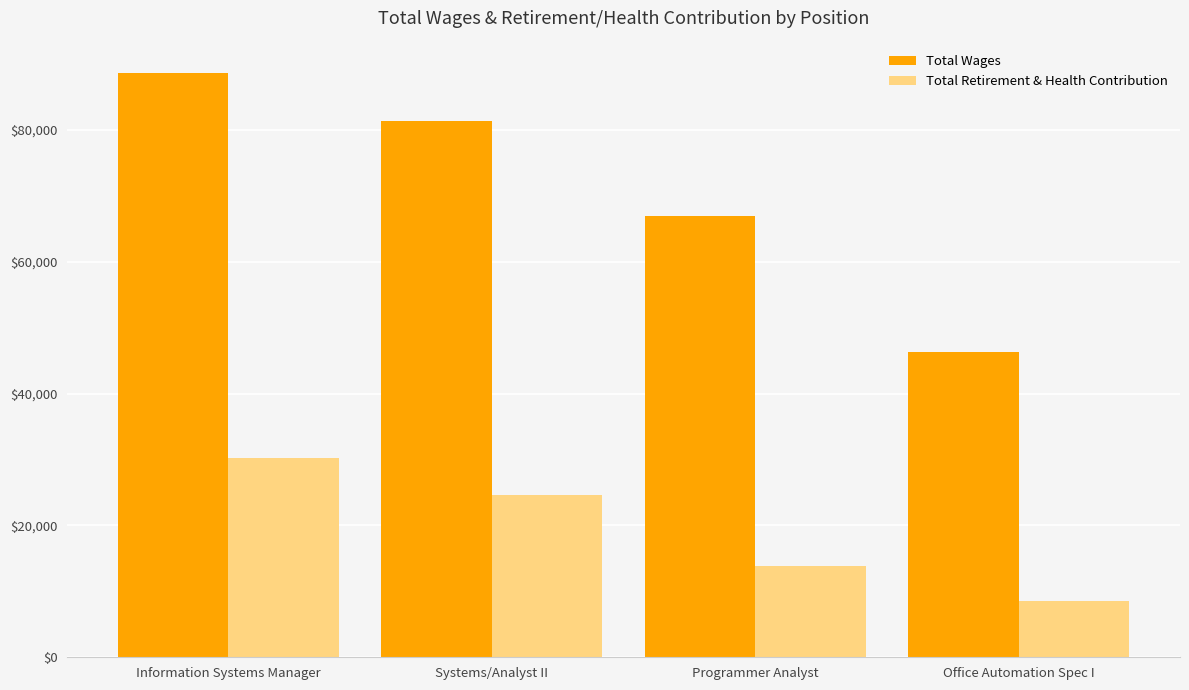

Rank the series at Office Automation Spec I from highest to lowest value.

Total Wages, Total Retirement & Health Contribution